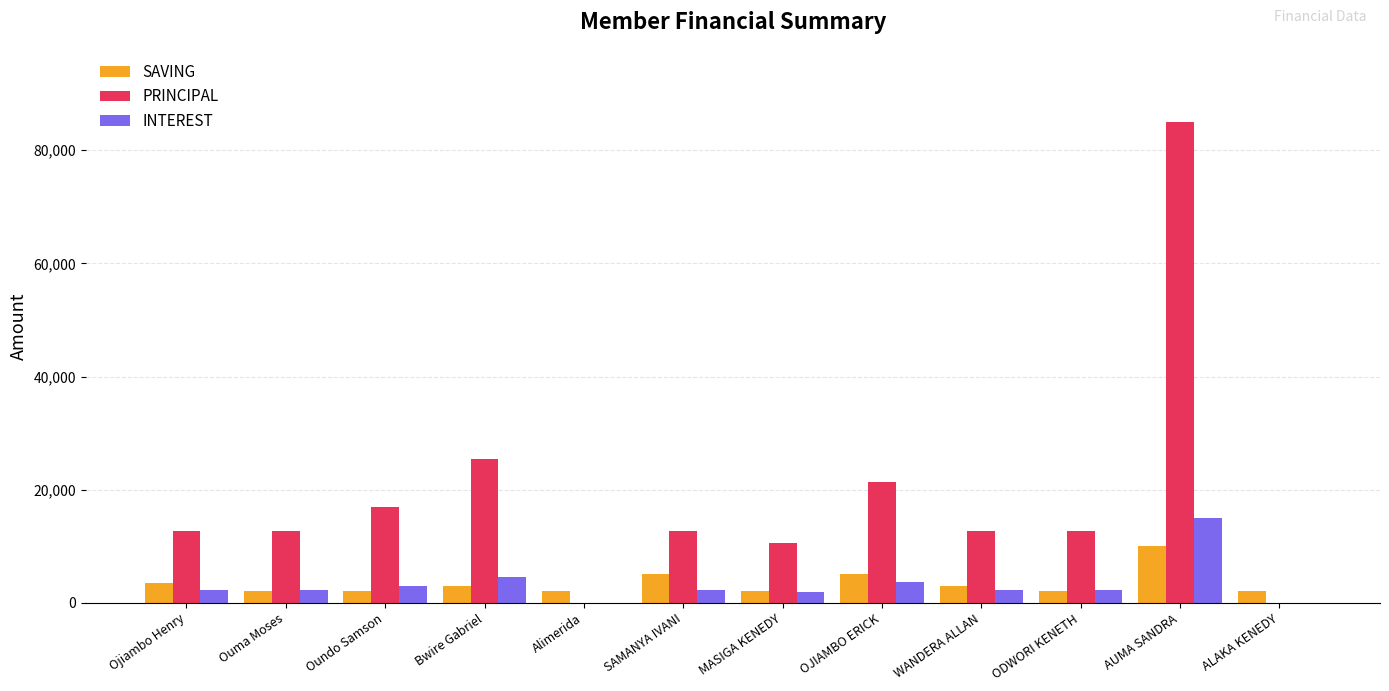

True or false: SAVING has a value of 3000 at WANDERA ALLAN.

True